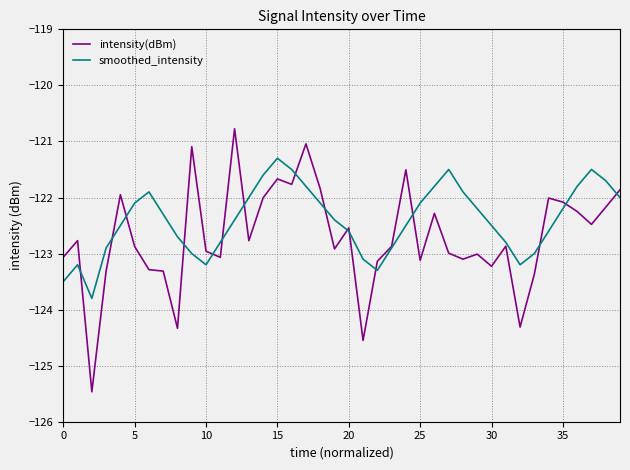

Rank the series by their maximum value, from highest to lowest.

intensity(dBm), smoothed_intensity